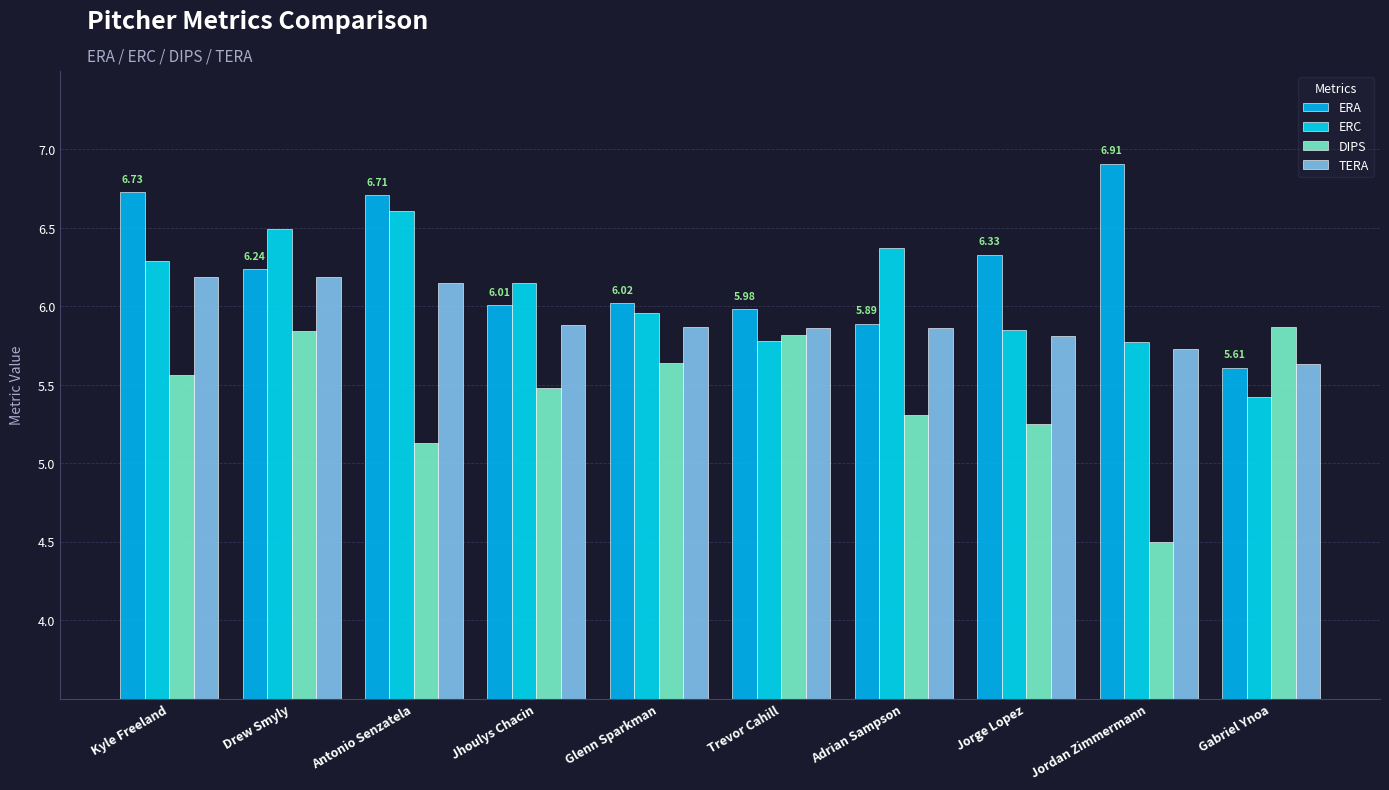

How many distinct data groups are displayed?

4